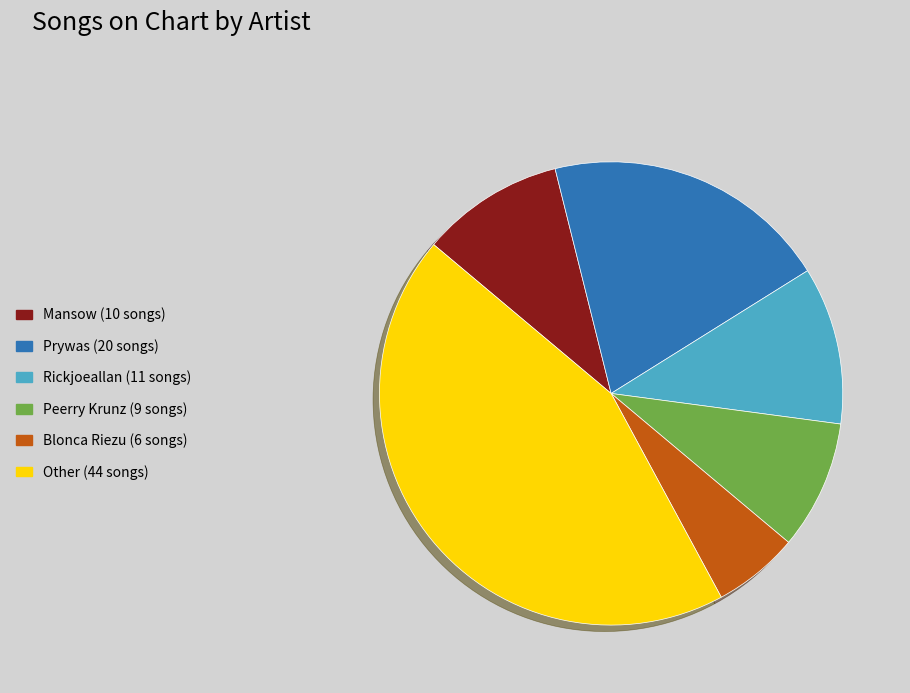

The Prywas slice represents 20% of the pie. True or false?

True